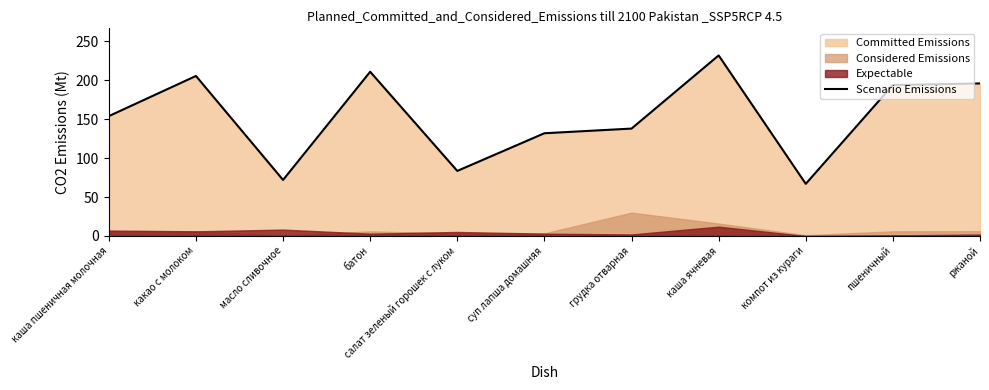

Where is Scenario Emissions nearest to the value 149?

каша пшеничная молочная